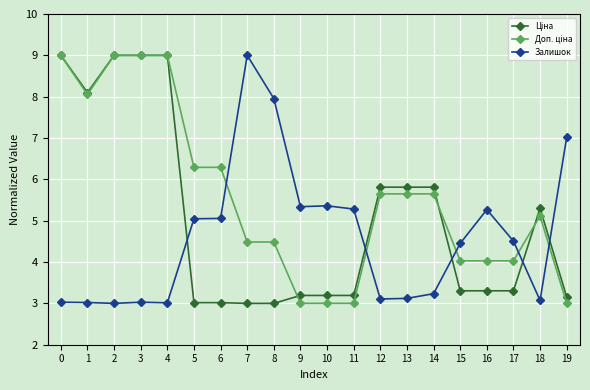

How many lines are shown in the chart?

3